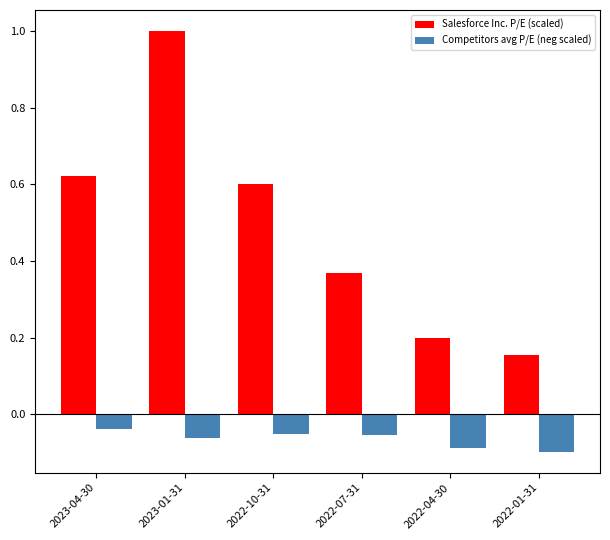

What is the label of the 2nd bar from the left?

2023-01-31